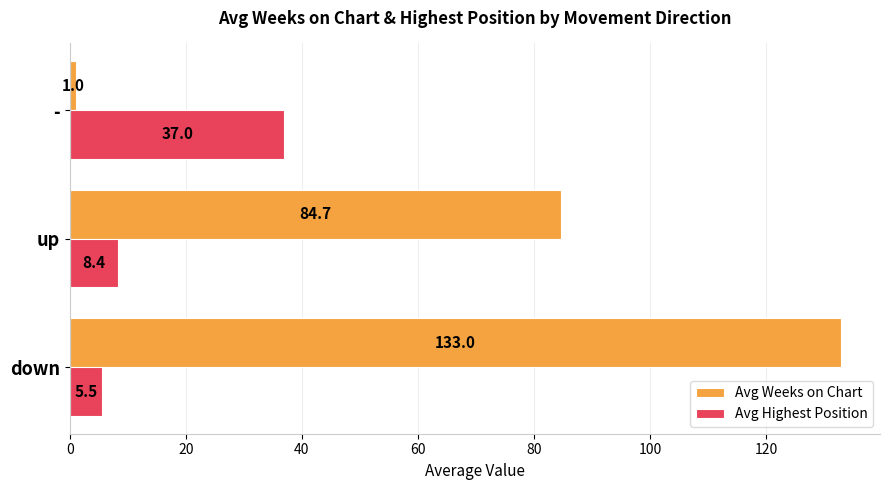

List the labels in order of Avg Highest Position value, smallest first.

down, up, -